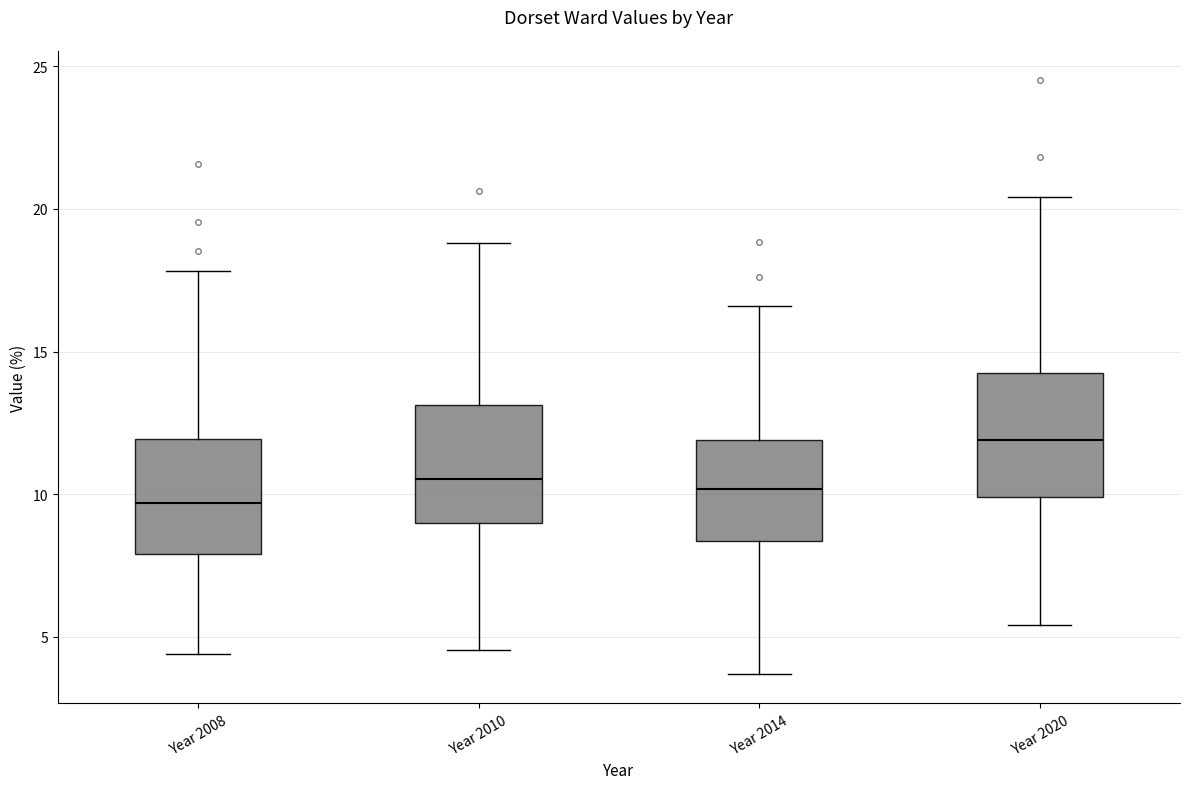

Reading left to right, read every box against the y-axis: the position of its median line, the range the box covers, and the ends of its whiskers. The values are not printed on the chart, so give them approximately, as read against the axis.

Year 2008: median 9.5, box 8.0 to 12.0, whiskers 4.5 to 18.0
Year 2010: median 10.5, box 9.0 to 13.0, whiskers 4.5 to 19.0
Year 2014: median 10.0, box 8.5 to 12.0, whiskers 3.5 to 16.5
Year 2020: median 12.0, box 10.0 to 14.5, whiskers 5.5 to 20.5